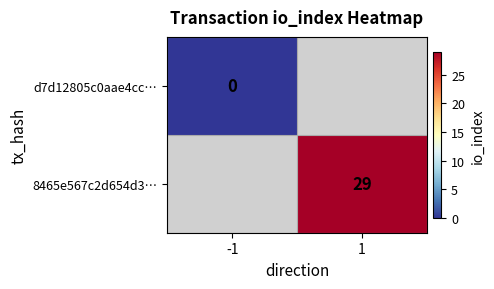

Is the value of d7d12805c0aae4cc… at -1 greater than the value of 8465e567c2d654d3… at 1?

No